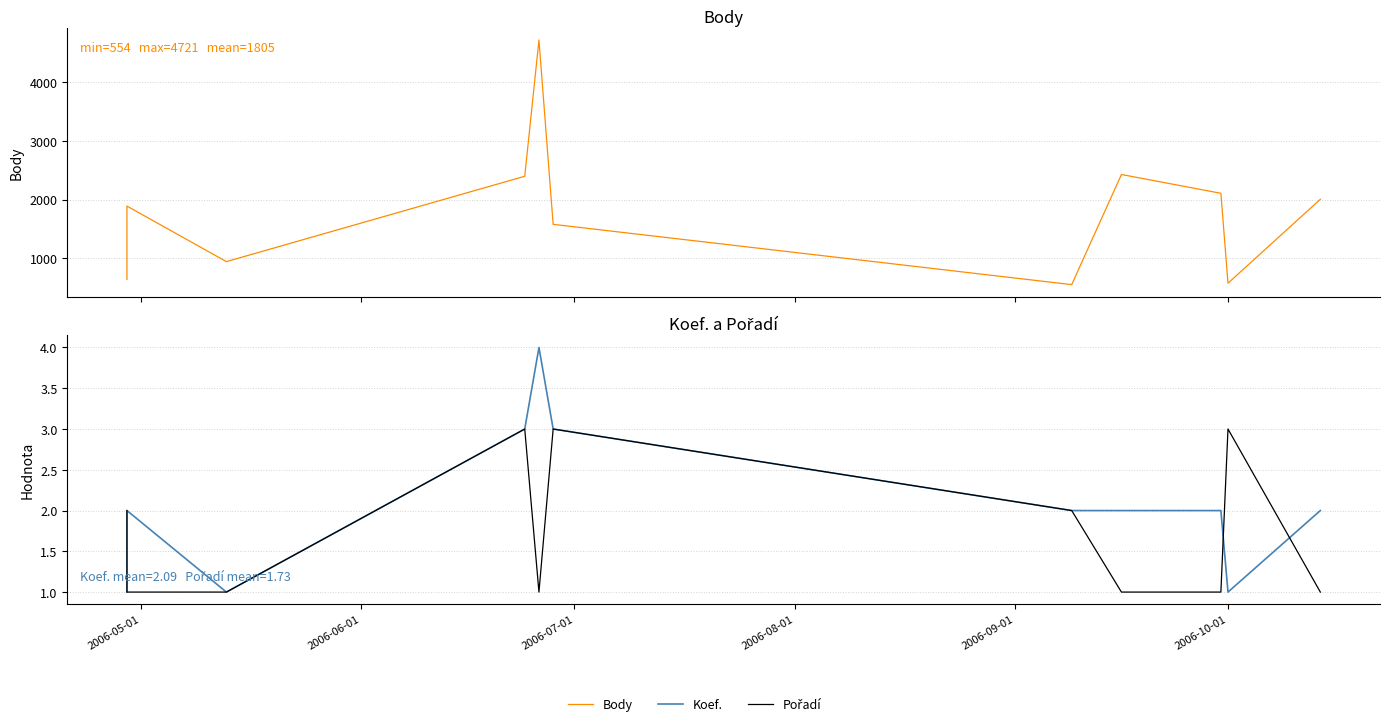

Which series has the largest total across all categories?

Body